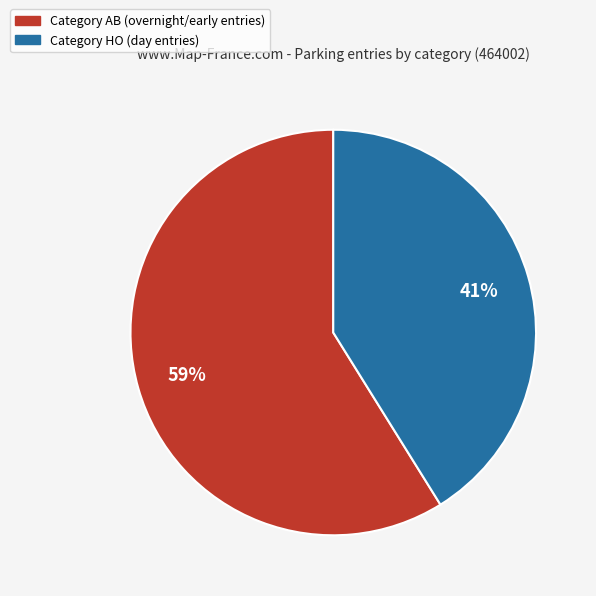

To the nearest percent, what is the difference between the largest and smallest slice percentages?

18%